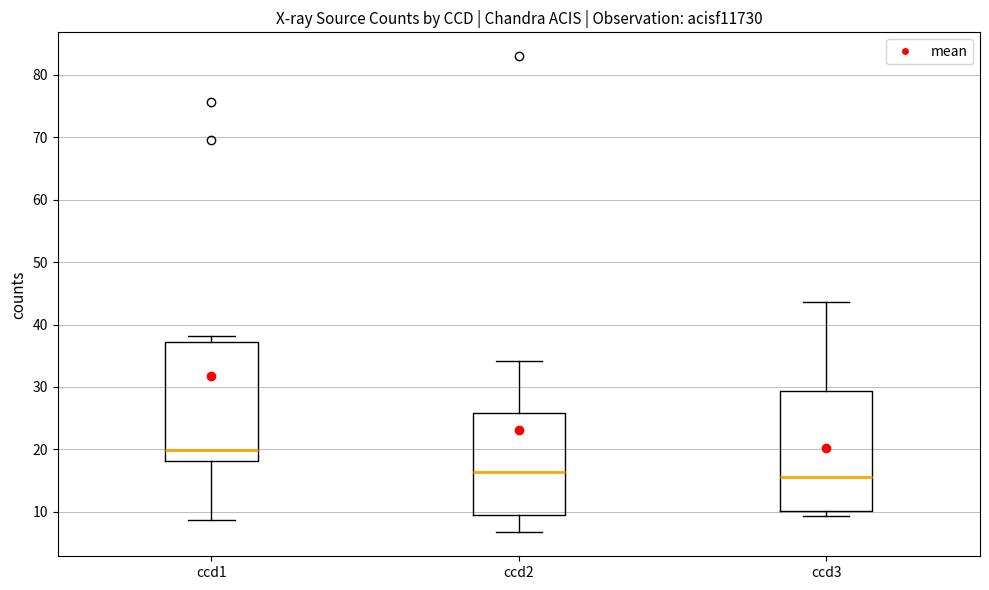

Reading left to right, read every box against the y-axis: the position of its median line, the range the box covers, and the ends of its whiskers. The values are not printed on the chart, so give them approximately, as read against the axis.

ccd1: median 20, box 18 to 37, whiskers 9 to 38
ccd2: median 16, box 9 to 26, whiskers 7 to 34
ccd3: median 16, box 10 to 29, whiskers 9 to 44